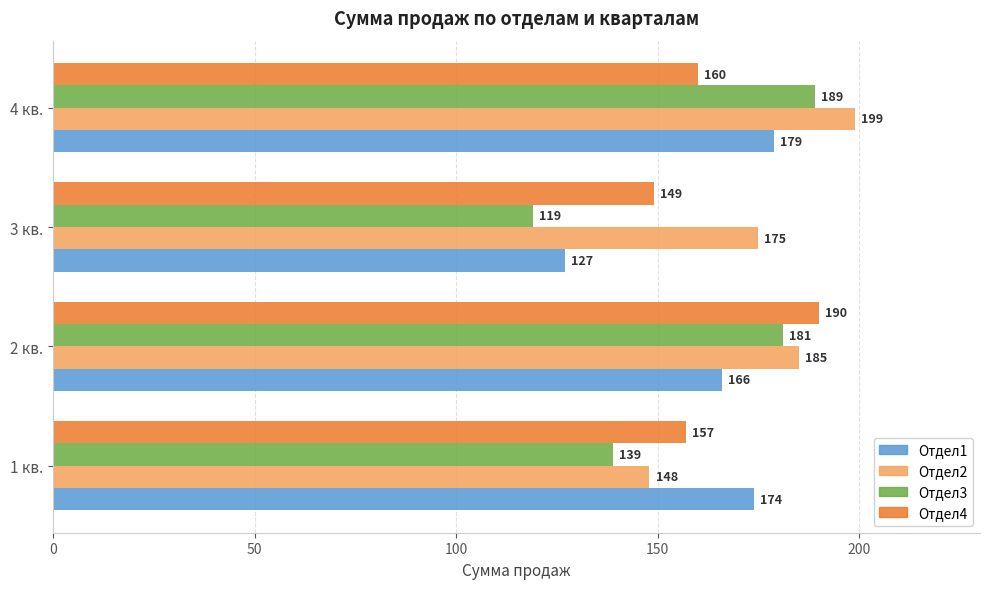

Rank the categories by Отдел3 value from lowest to highest.

3 кв., 1 кв., 2 кв., 4 кв.